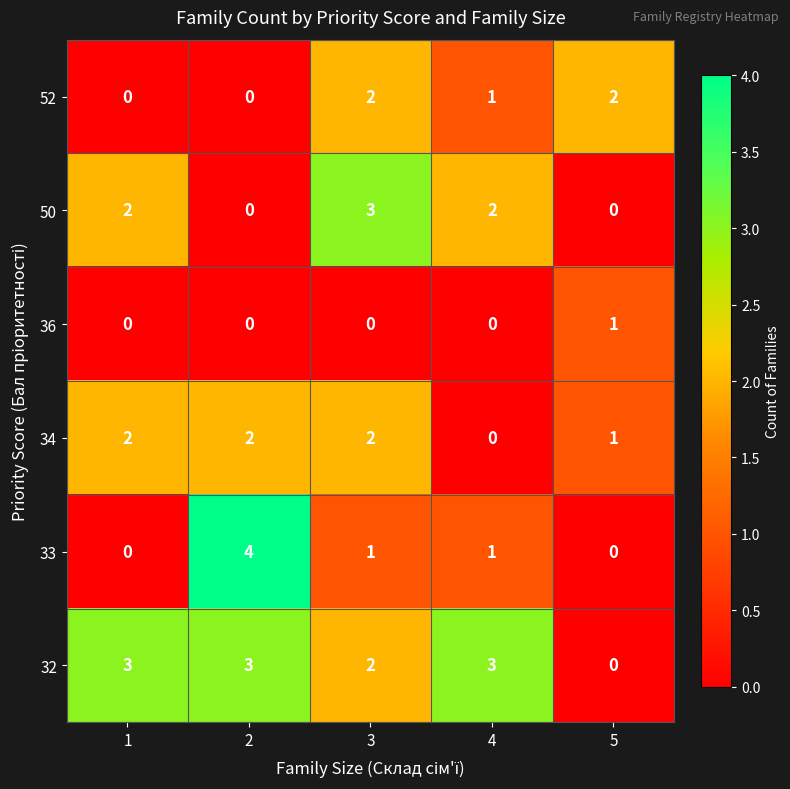

What is the difference between the maximum and minimum values in the 33 series?

4